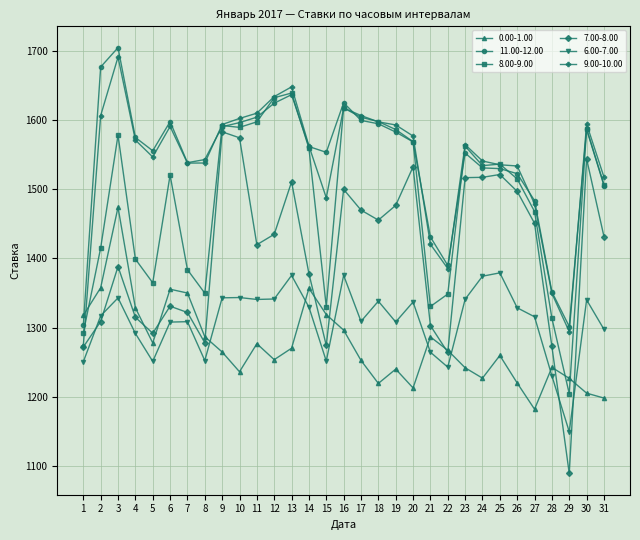

After their last crossing, which series has the higher values: 0.00-1.00 or 7.00-8.00?

7.00-8.00